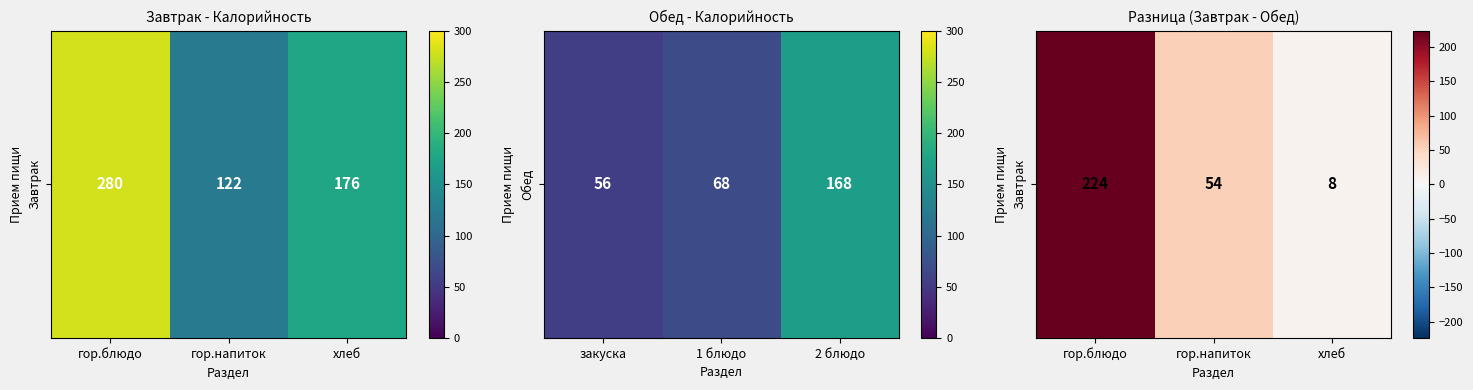

Reading right to left, transcribe all the data shown in this chart.

8	54	224